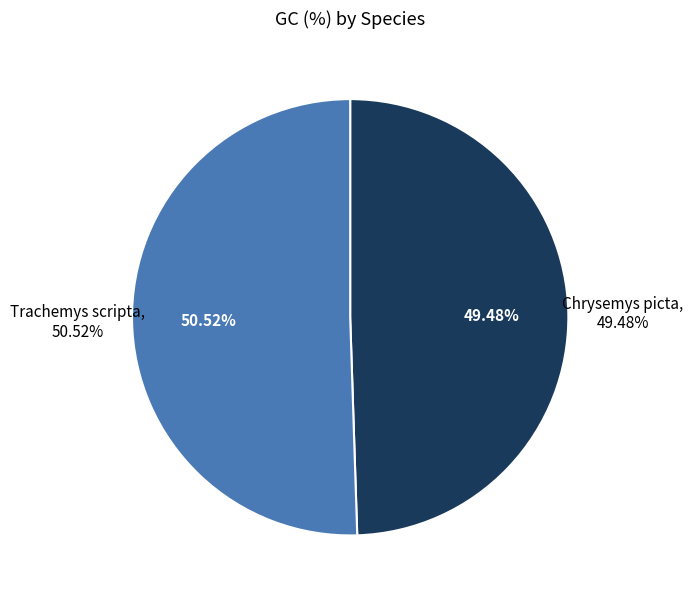

Does Trachemys scripta account for over 50% of the chart?

Yes